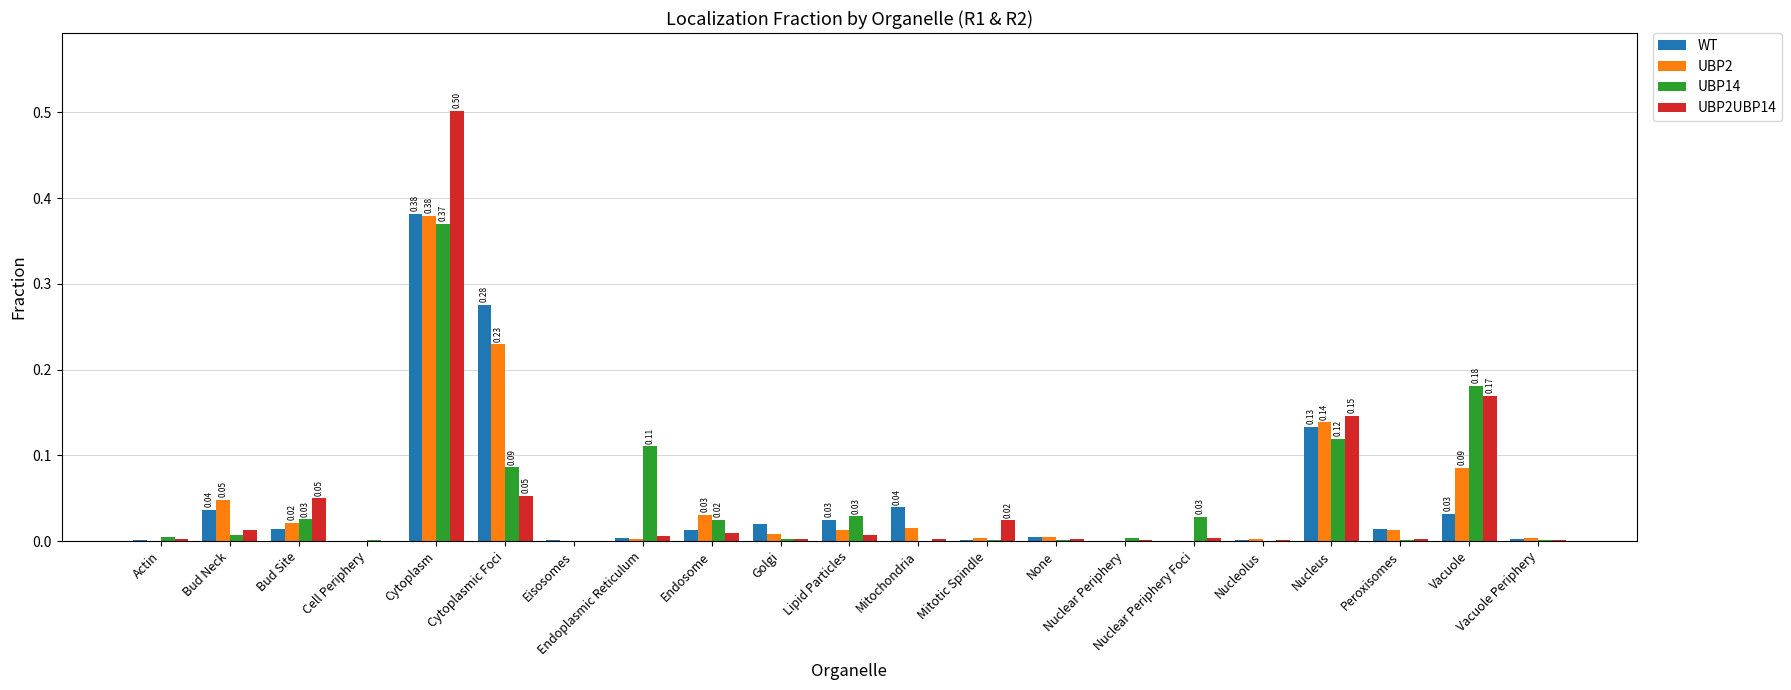

What is the sum of all UBP2 values?

1.0